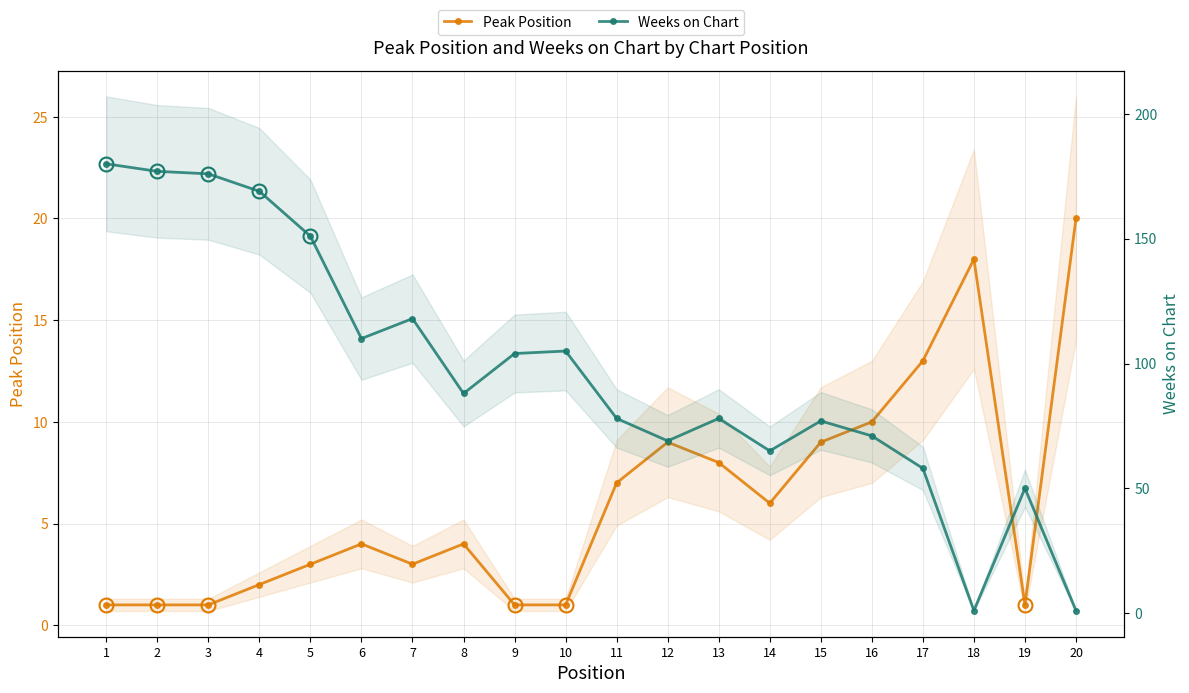

What is the average value of the Peak Position series?

6